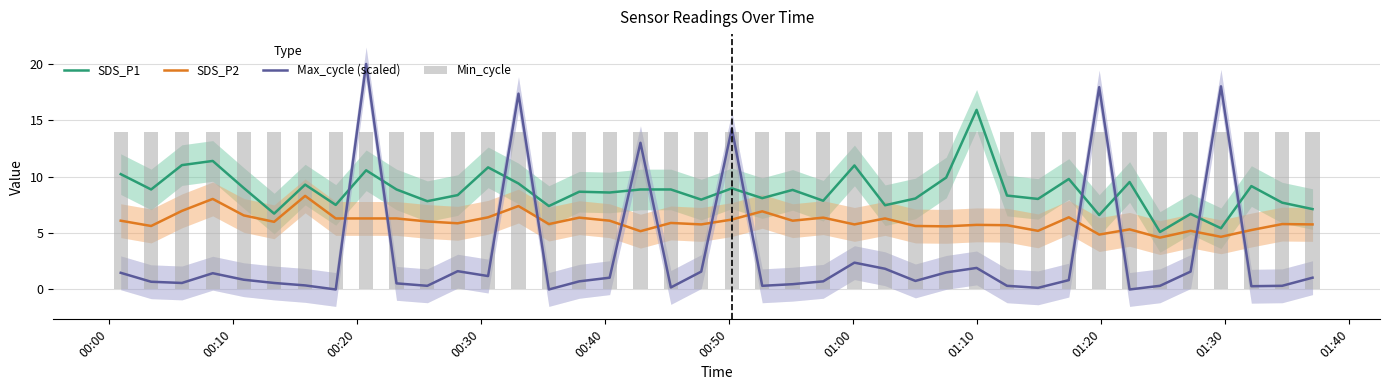

Reading right to left, extract all data points from this chart.

SDS_P1: 7.1	7.7	9.2	5.4	6.7	5.1	9.5	6.6	9.8	8.0	8.3	15.9	9.9	8.1	7.5	11.0	7.9	8.8	8.1	9.0	8.0	8.9	8.9	8.6	8.7	7.4	9.4	10.8	8.4	7.8	8.9	10.6	7.5	9.3	6.7	9.0	11.4	11.0	8.9	10.2
SDS_P2: 5.8	5.8	5.3	4.7	5.2	4.6	5.3	4.9	6.4	5.2	5.7	5.7	5.6	5.6	6.3	5.8	6.4	6.1	6.9	6.2	5.8	5.9	5.2	6.1	6.4	5.8	7.4	6.4	5.9	6.0	6.3	6.3	6.3	8.3	6.0	6.6	8.0	7.0	5.6	6.1
Max_cycle (scaled): 1.0	0.3	0.3	18.0	1.6	0.3	0.0	17.9	0.8	0.1	0.3	1.9	1.5	0.8	1.8	2.4	0.7	0.5	0.3	14.3	1.6	0.2	13.0	1.0	0.7	0.0	17.4	1.2	1.6	0.3	0.5	20.0	0.0	0.4	0.6	0.9	1.4	0.6	0.7	1.5
Min_cycle: 14.0	14.0	14.0	14.0	14.0	14.0	14.0	14.0	14.0	14.0	14.0	14.0	14.0	14.0	14.0	14.0	14.0	14.0	14.0	14.0	14.0	14.0	14.0	14.0	14.0	14.0	14.0	14.0	14.0	14.0	14.0	14.0	14.0	14.0	14.0	14.0	14.0	14.0	14.0	14.0